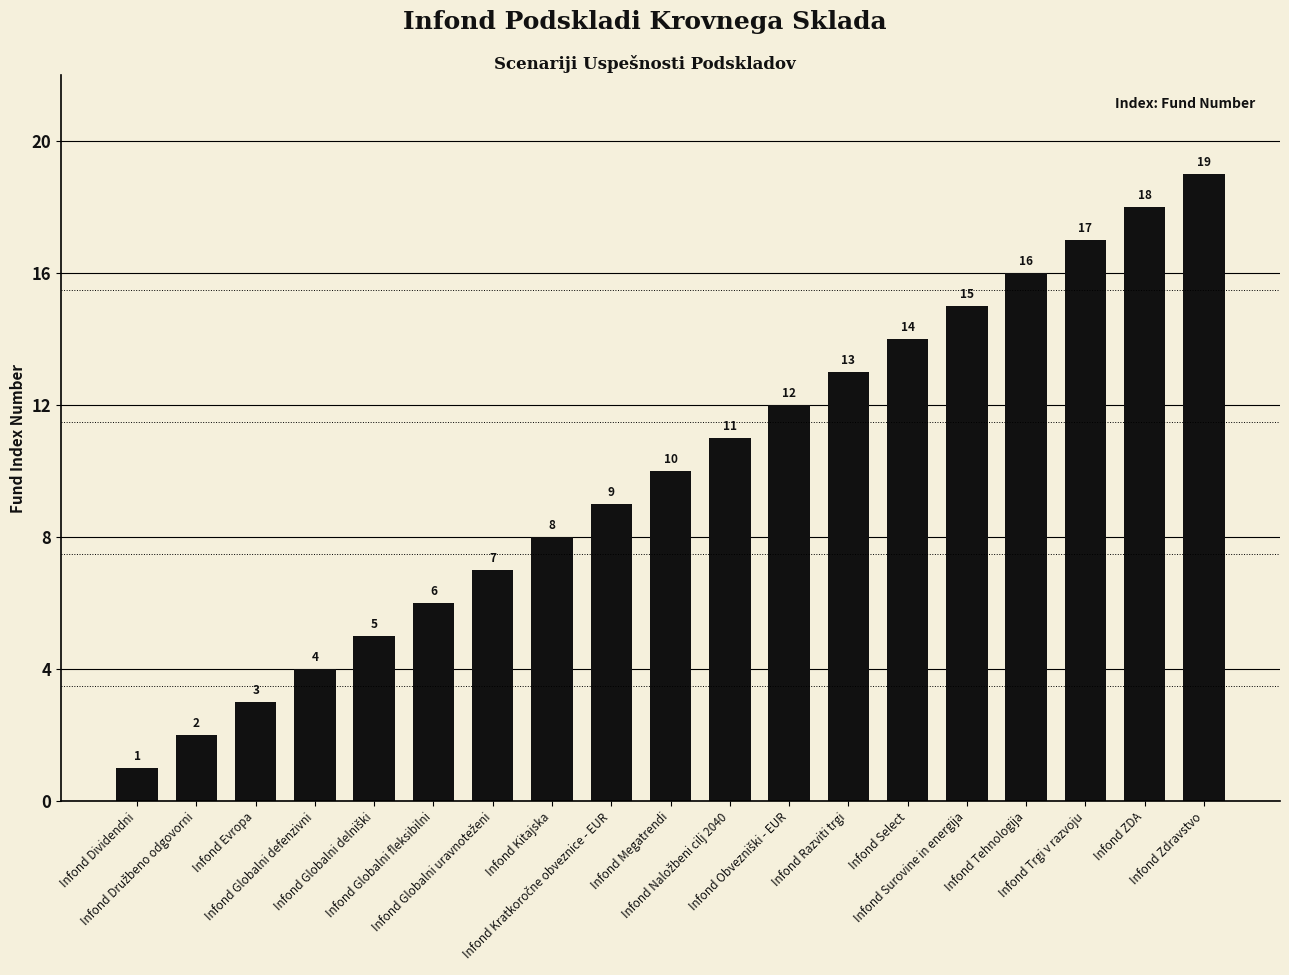

Which label corresponds to the smallest value in the chart?

Infond Dividendni